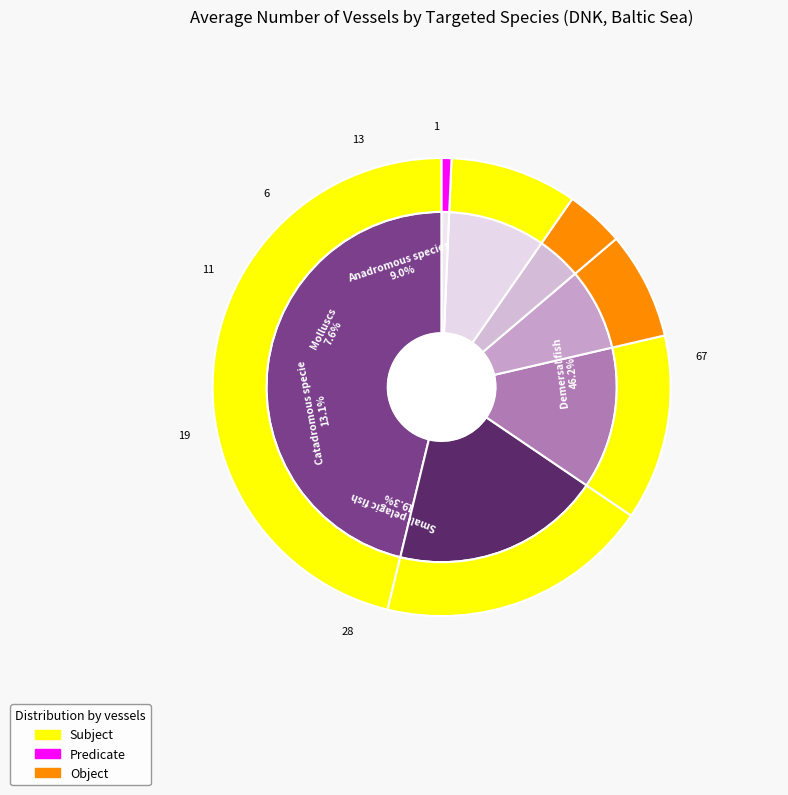

To the nearest percent, what is the combined percentage of Crustaceans and Catadromous specie?

17%